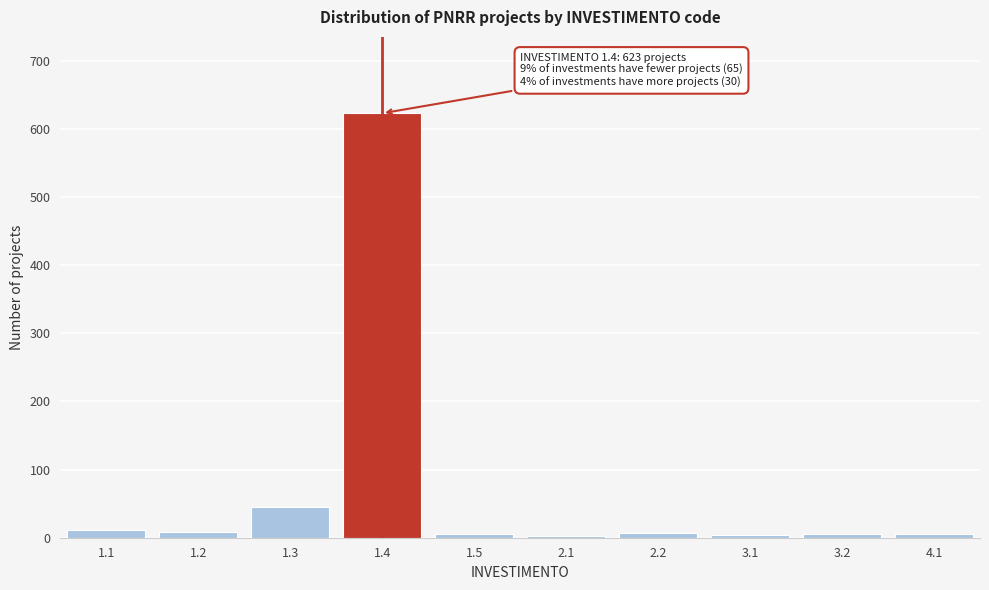

What is the average value?

72